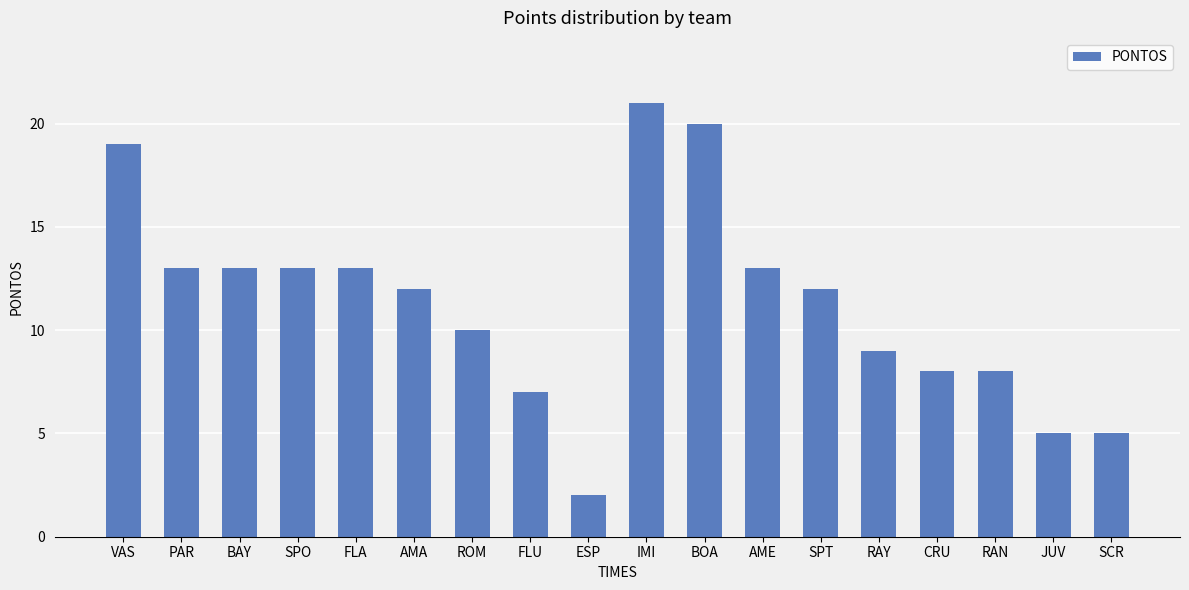

Are the bars grouped side by side (vs. stacked)?

No